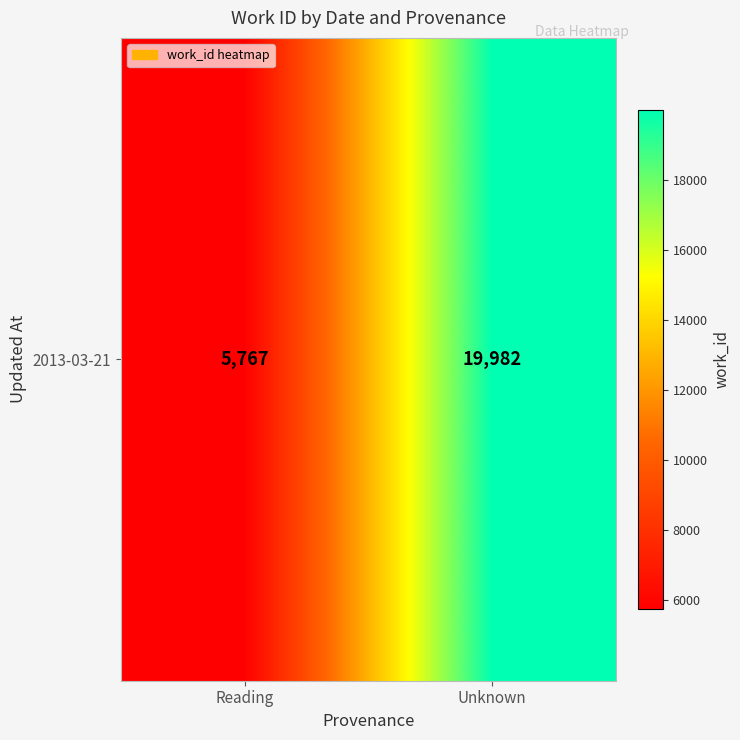

Count the values in the range 5767 to 19982.

2